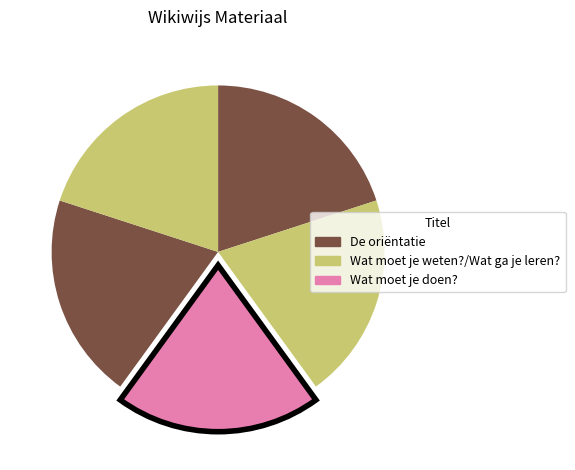

How many segments does this pie chart have?

5